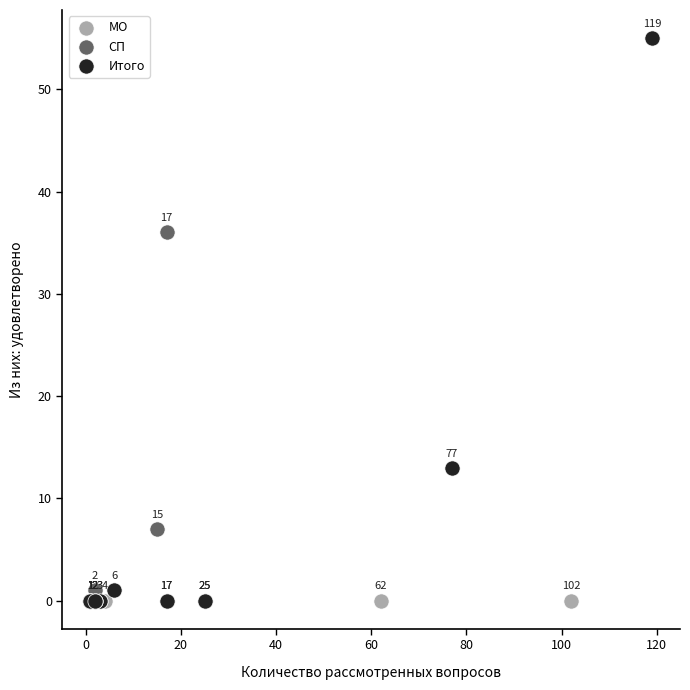

What are all the series names shown in the legend?

МО, СП, Итого